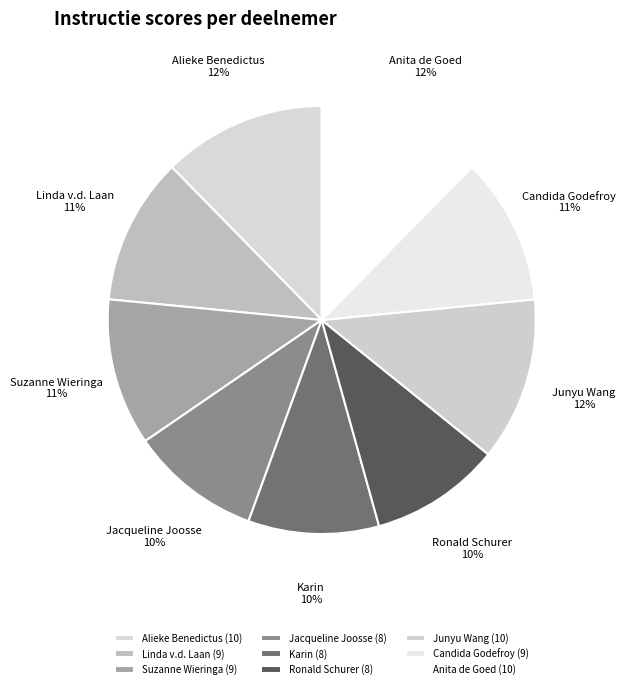

What percentage is the Anita de Goed slice, to the nearest percent?

12%